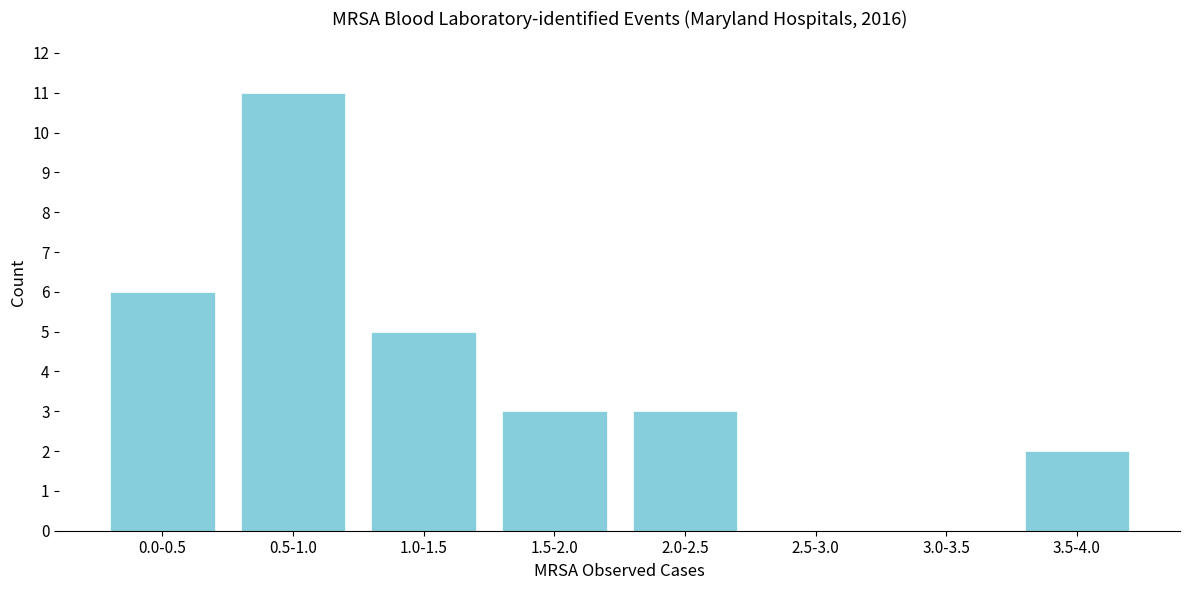

Reading left to right, extract all data points from this chart.

0.0-0.5=6	0.5-1.0=11	1.0-1.5=5	1.5-2.0=3	2.0-2.5=3	2.5-3.0=0	3.0-3.5=0	3.5-4.0=2